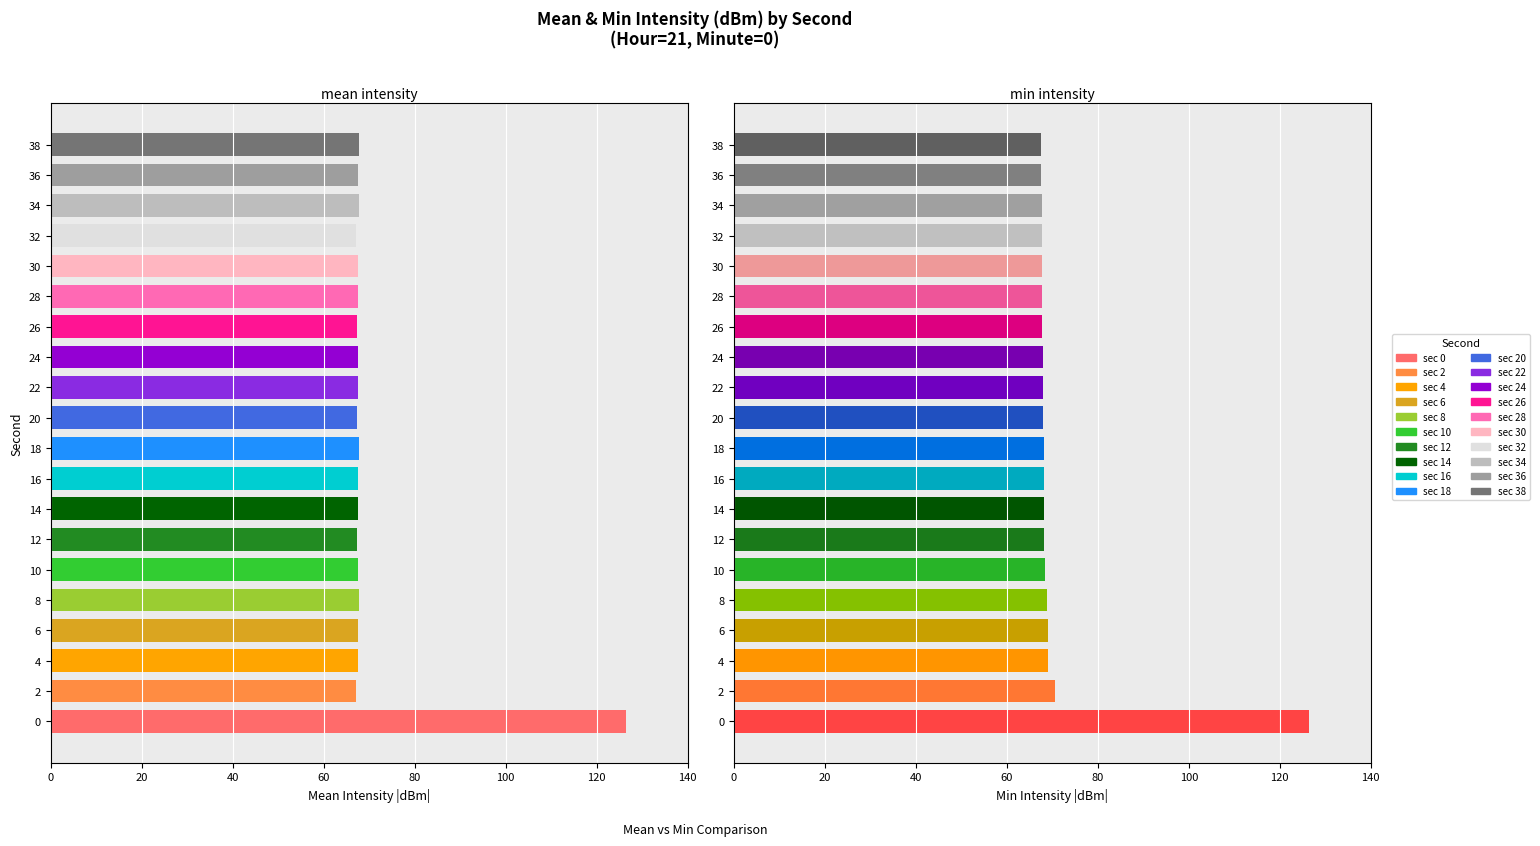

What is the value of the mean_intensity bar at the 18th from the left?

-67.8